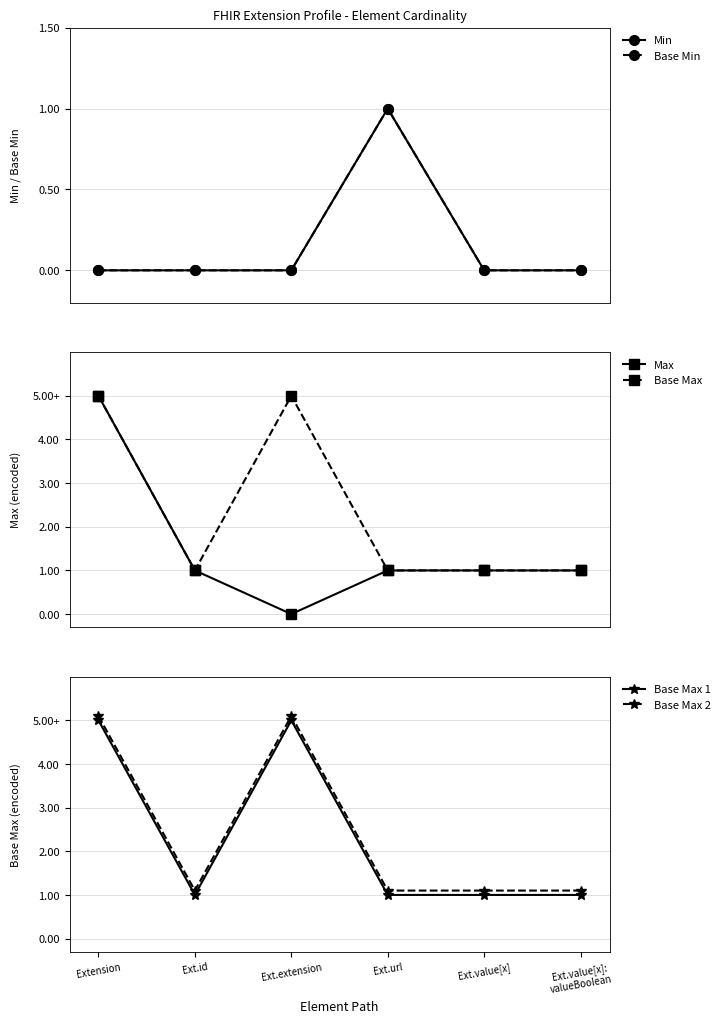

What is the maximum value for Base Max 1?

5.0